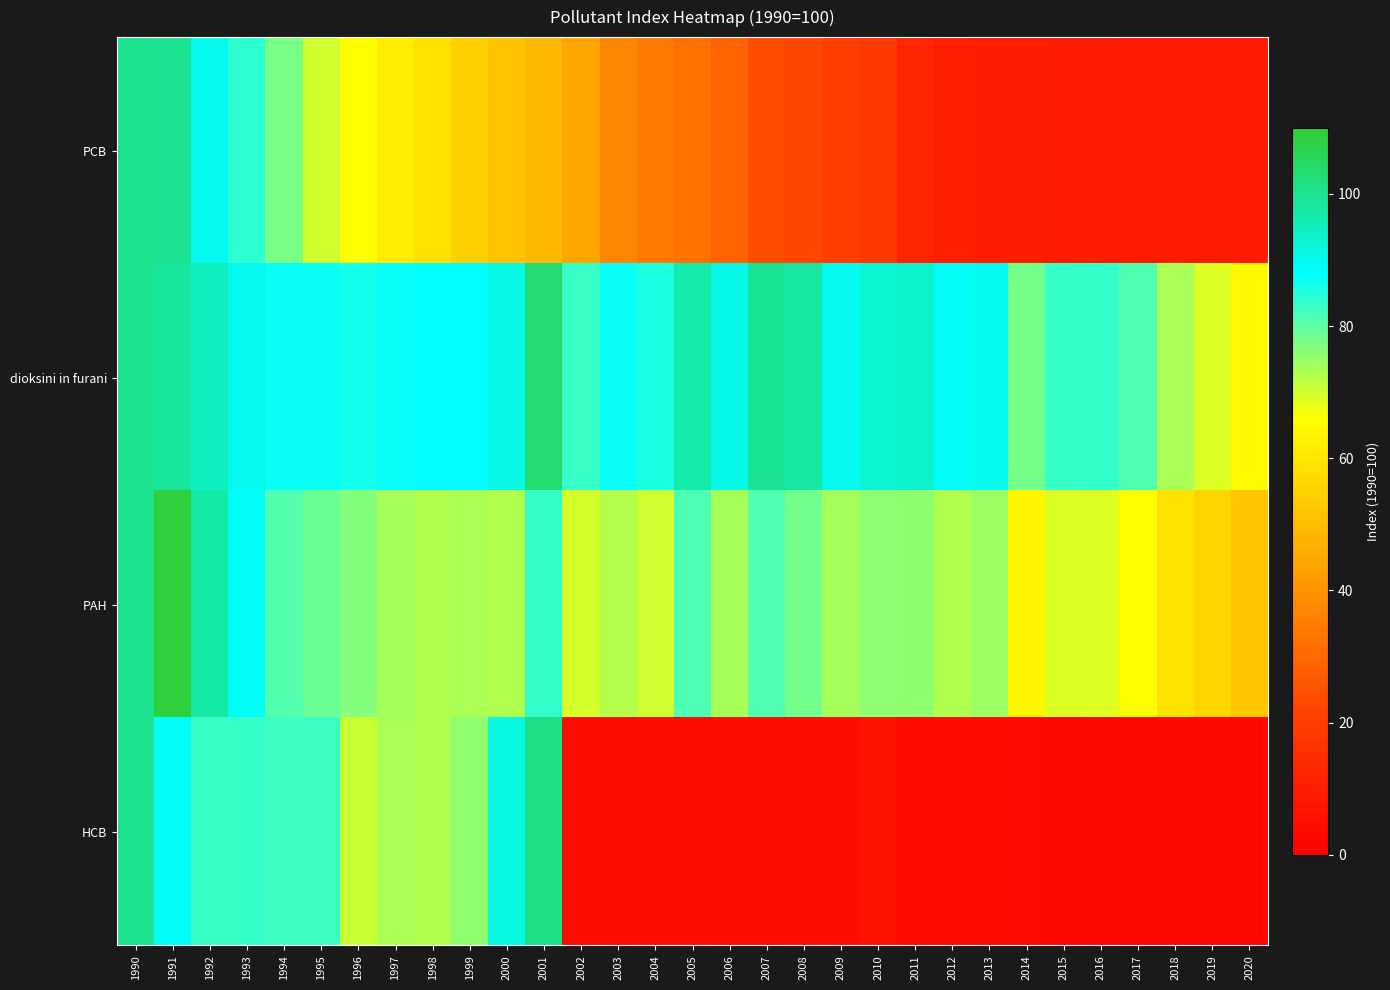

Between 1996 and 1999, which is larger?

1996